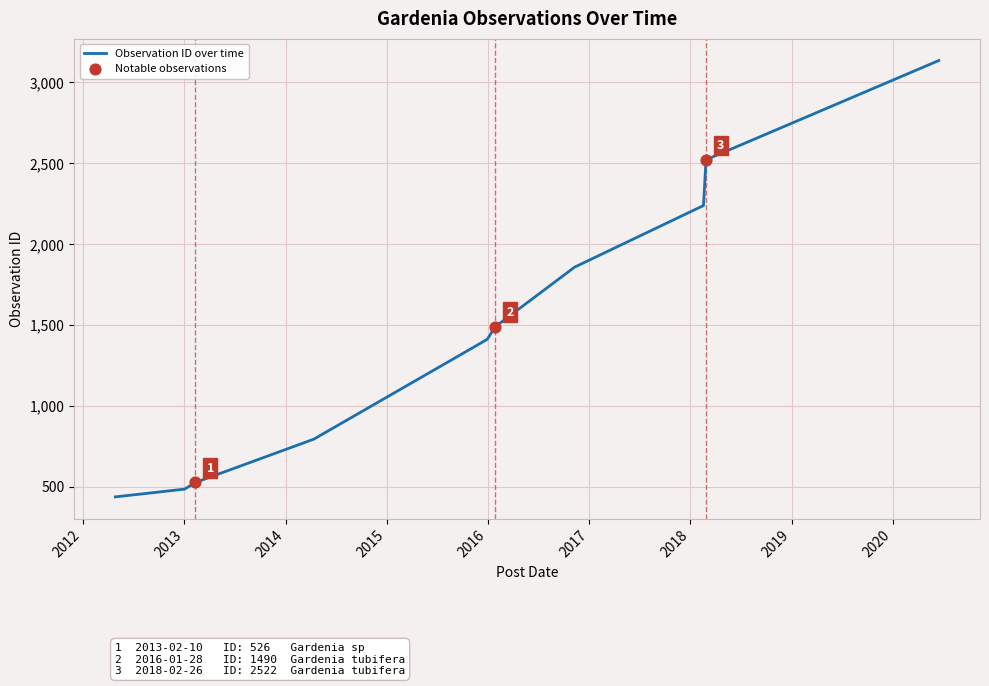

What is the maximum value shown in the chart?

3136